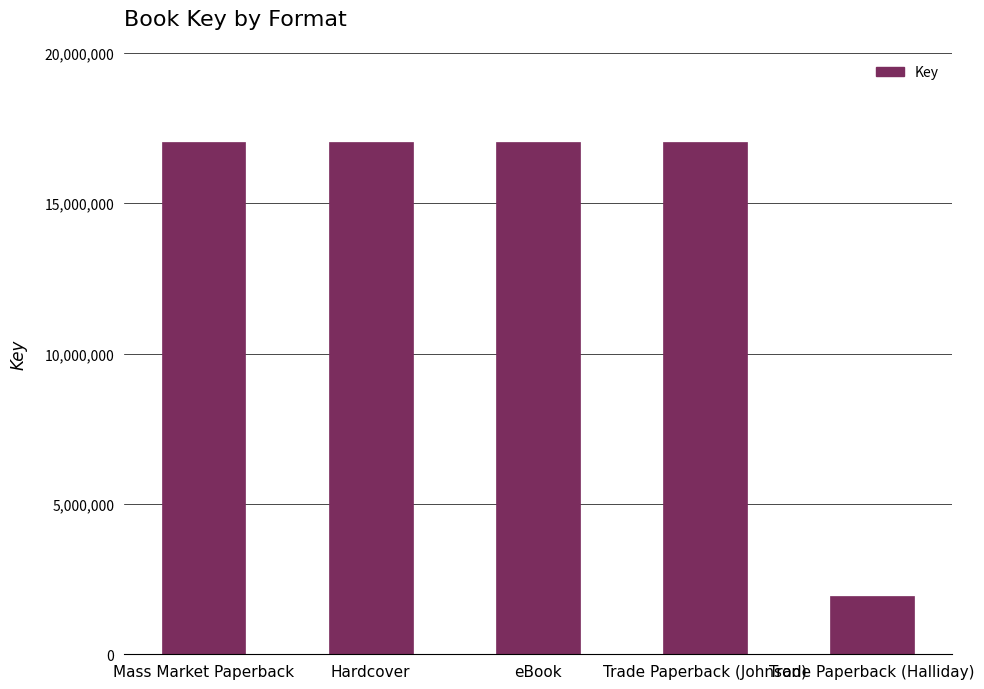

What is the sum of all values?

70067207